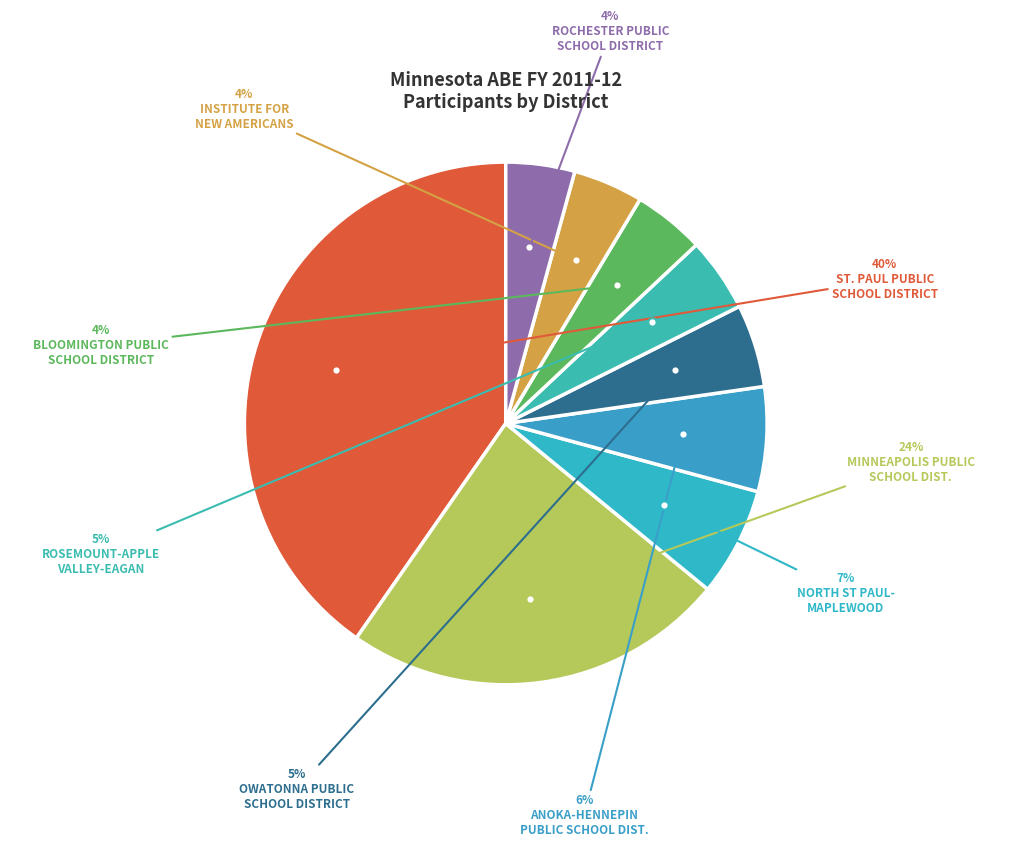

Which slice is the smallest?

ROCHESTER PUBLIC
SCHOOL DISTRICT